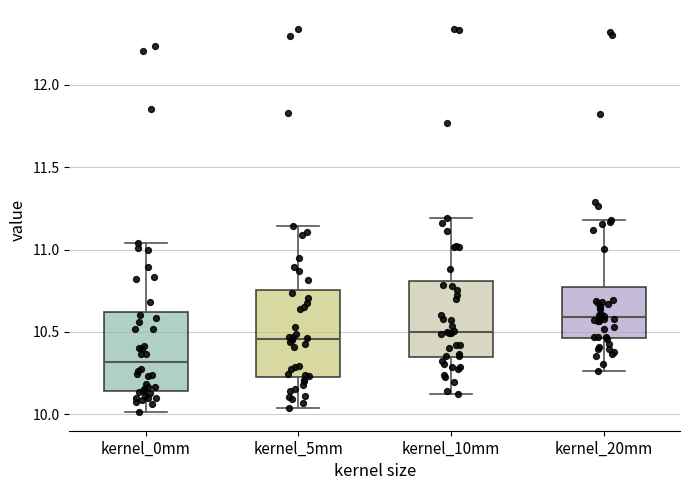

Which box has the highest median line?

kernel_20mm